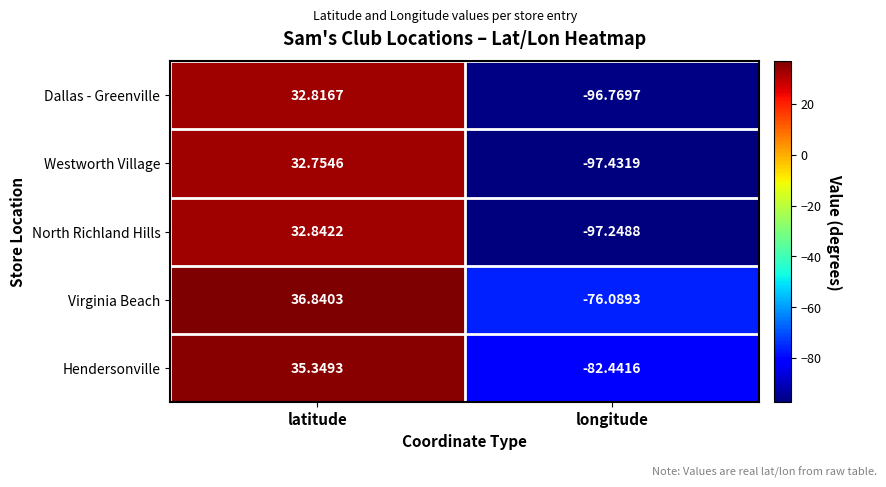

How many categories are shown in the chart?

2